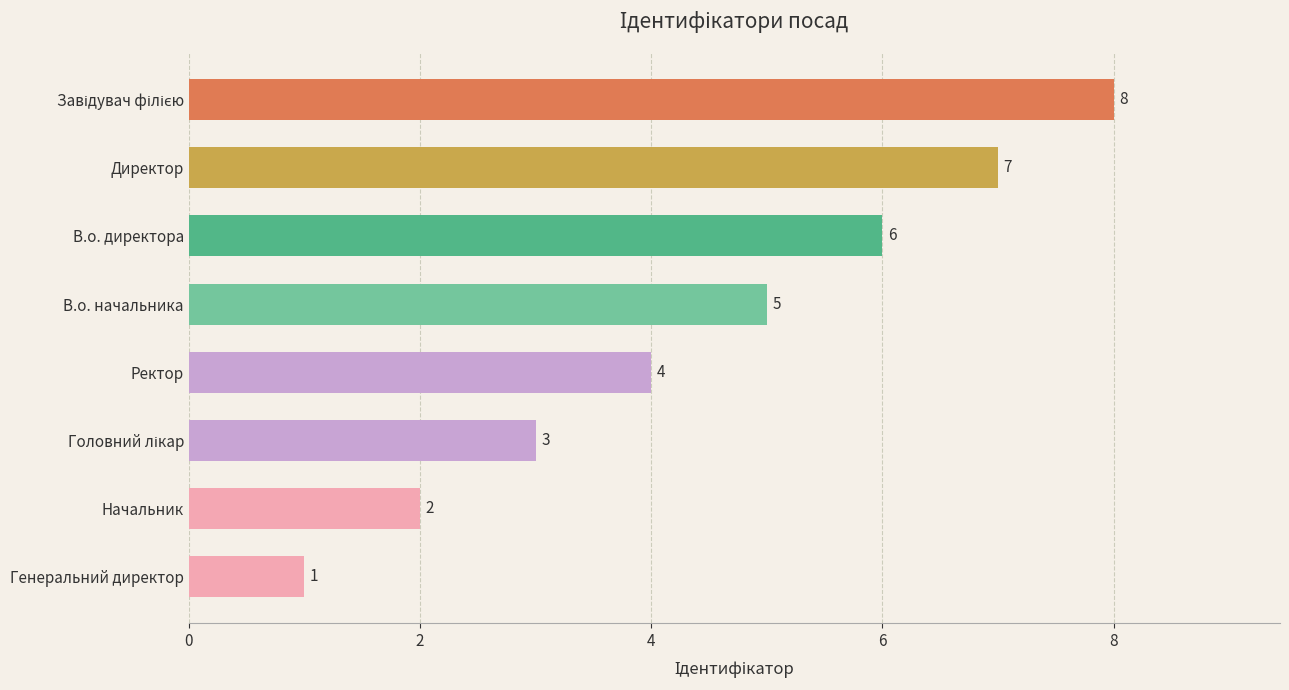

Read the value at Директор.

7